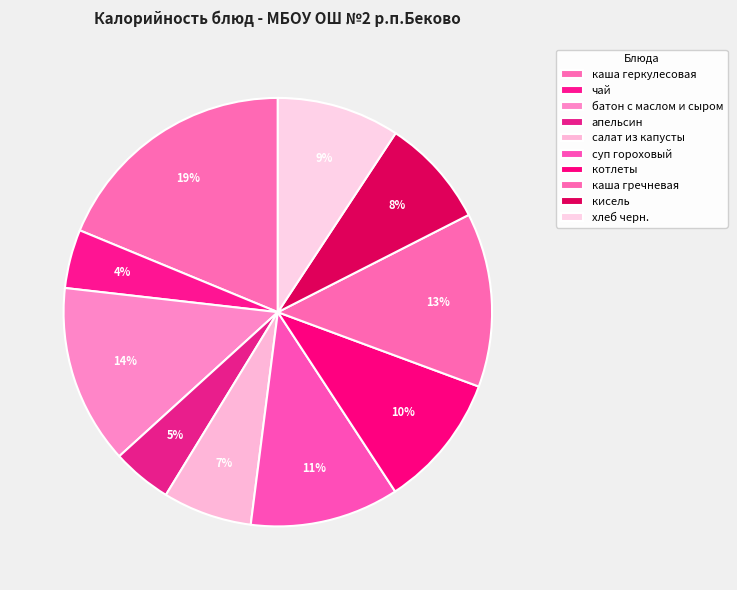

How much of the chart is everything except каша геркулесовая?

81.2%